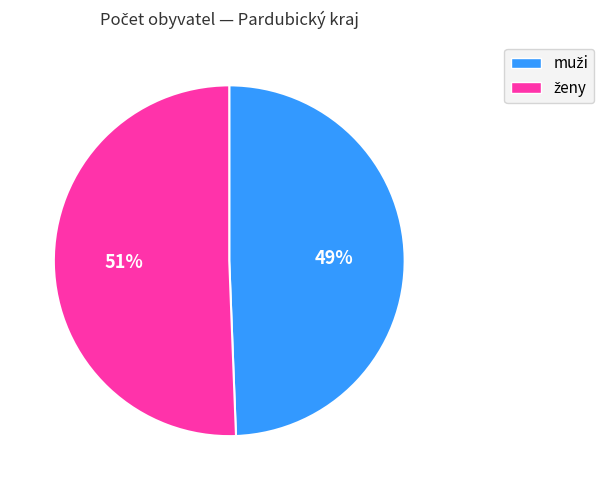

How many segments does this pie chart have?

2